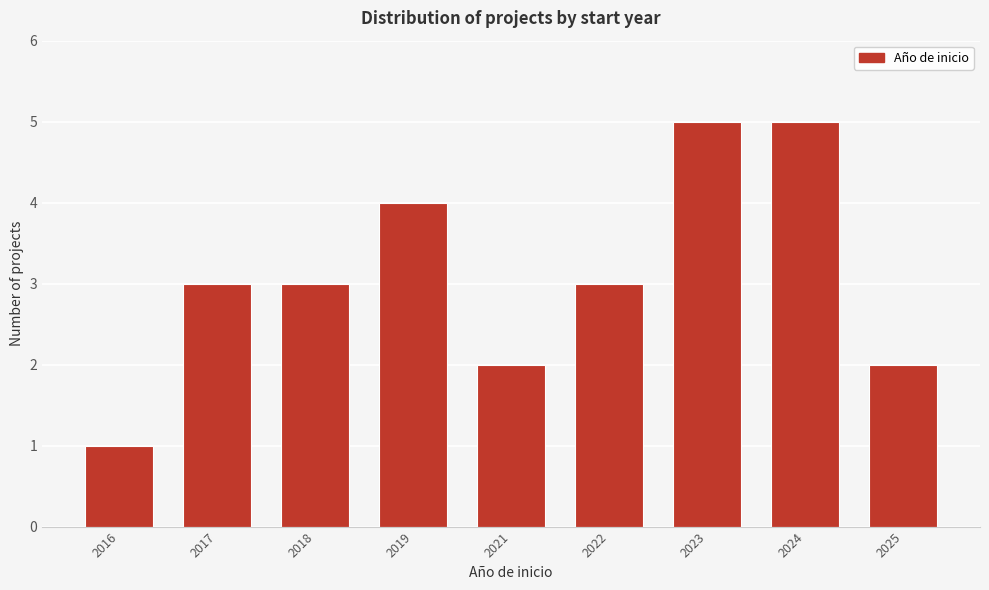

Reading left to right, what are all the values shown in this chart?

2016=1	2017=3	2018=3	2019=4	2021=2	2022=3	2023=5	2024=5	2025=2